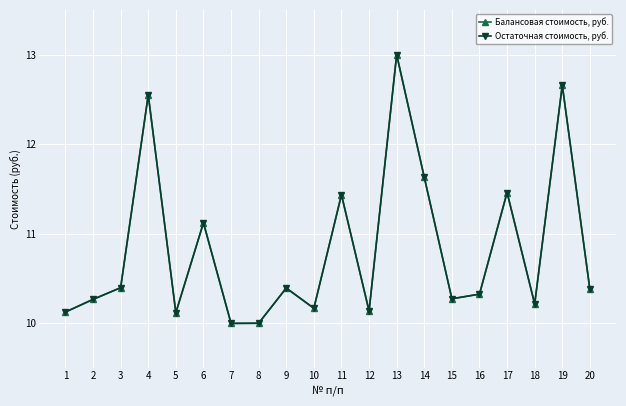

Reading right to left, extract all data points from this chart.

Балансовая стоимость, руб.: 10.4	12.7	10.2	11.5	10.3	10.3	11.6	13.0	10.1	11.4	10.2	10.4	10.0	10.0	11.1	10.1	12.6	10.4	10.3	10.1
Остаточная стоимость, руб.: 10.4	12.7	10.2	11.5	10.3	10.3	11.6	13.0	10.1	11.4	10.2	10.4	10.0	10.0	11.1	10.1	12.6	10.4	10.3	10.1